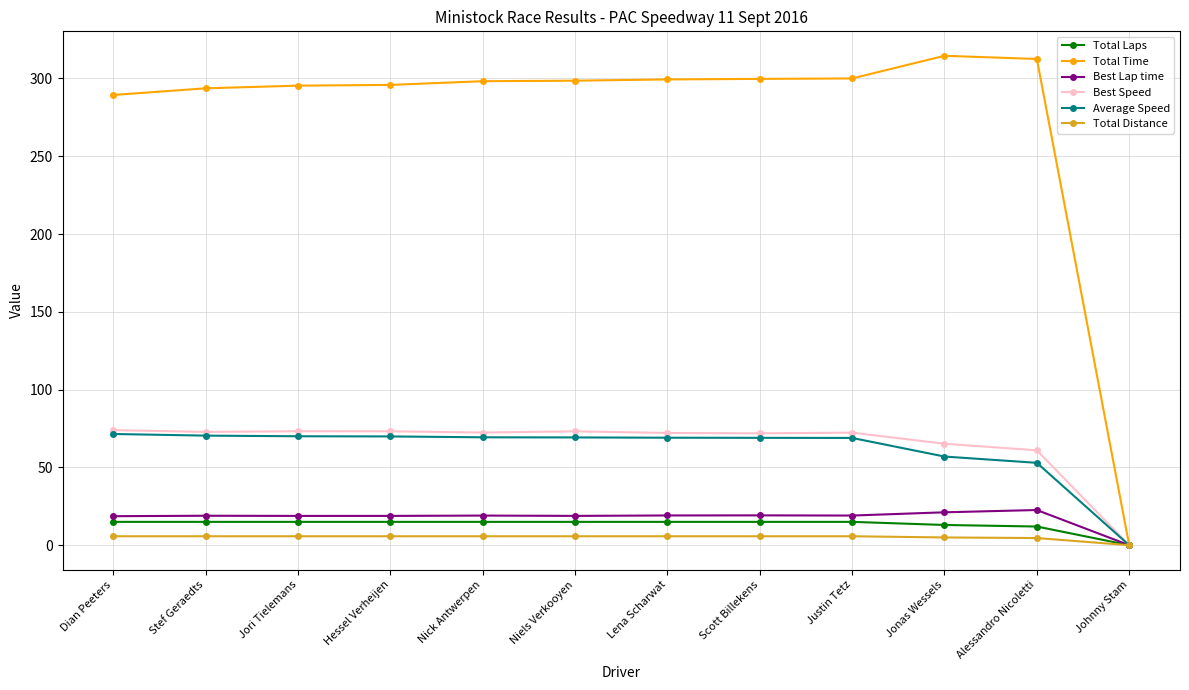

What is the label of the 4th point from the left?

Hessel Verheijen